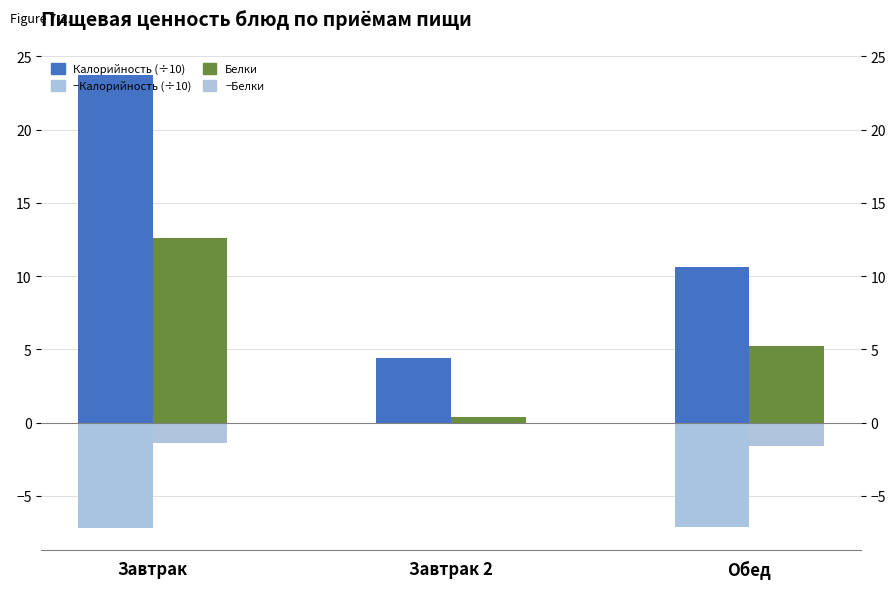

What is the value of the Калорийность (÷10) bar at the 1st from the left?

23.7